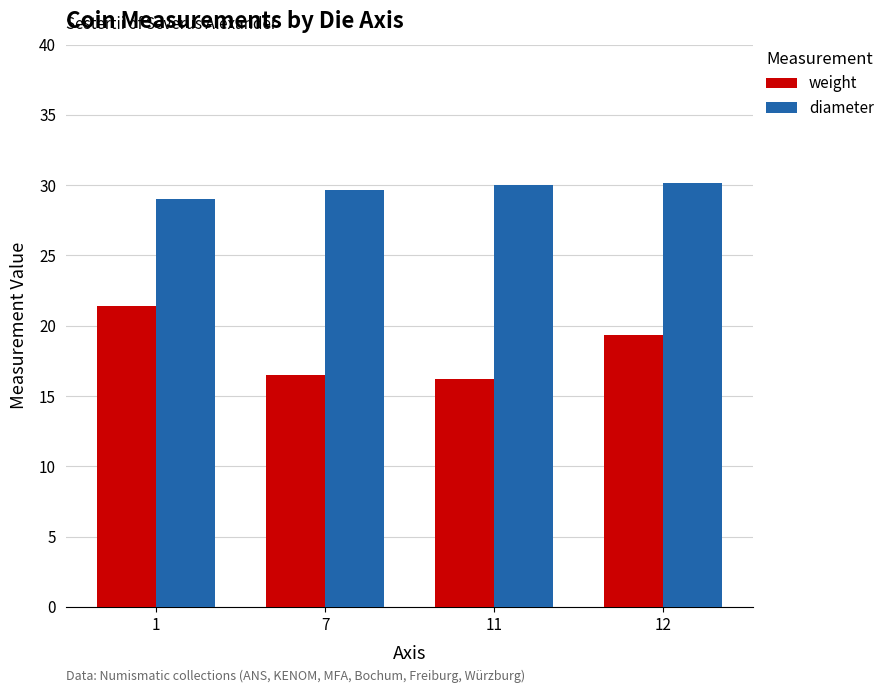

List the series in order of their peak value, lowest first.

weight, diameter